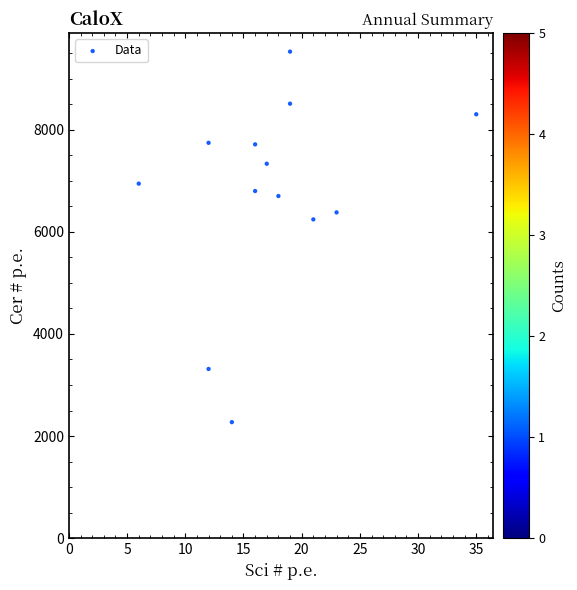

What is the range of X values (max minus min)?

29